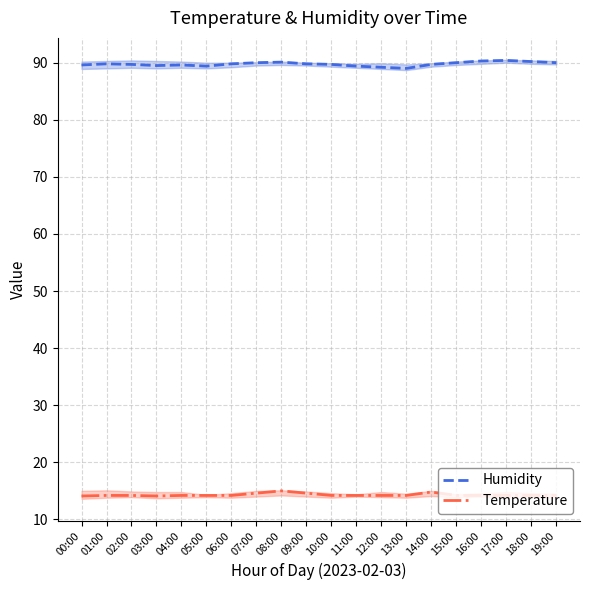

Which series has the widest spread of values?

Humidity